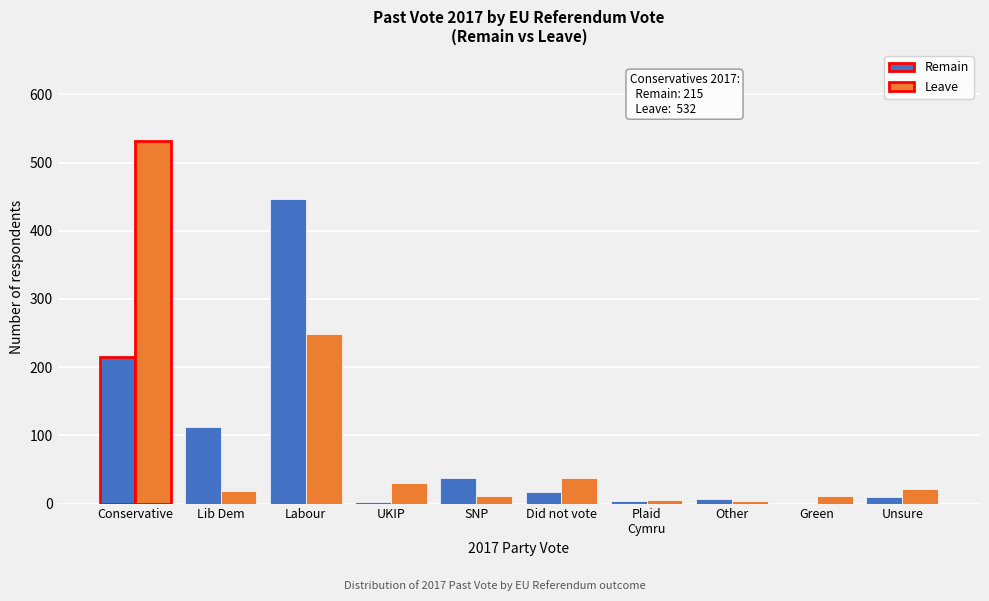

What is the sum of all Leave values?

918